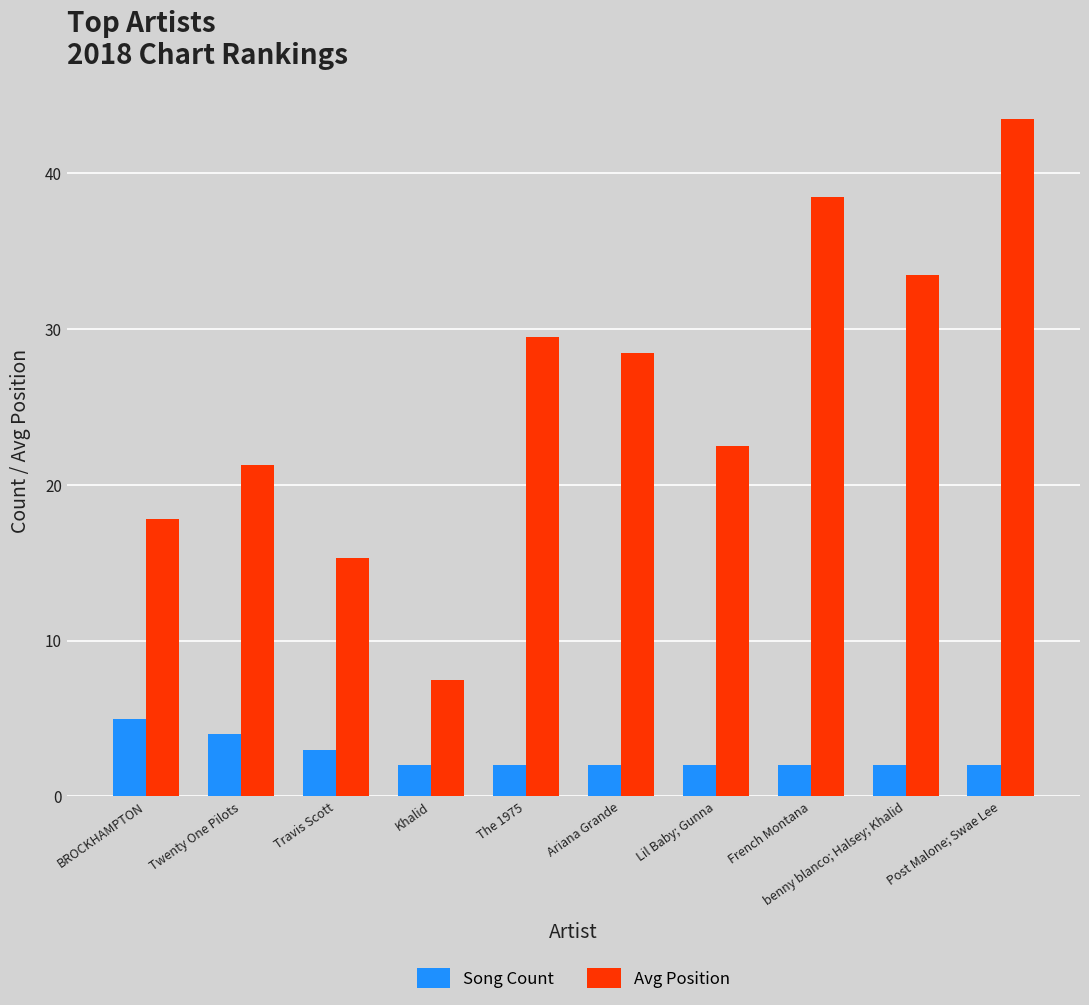

At Twenty One Pilots, list the series in order from largest to smallest.

Avg Position, Song Count